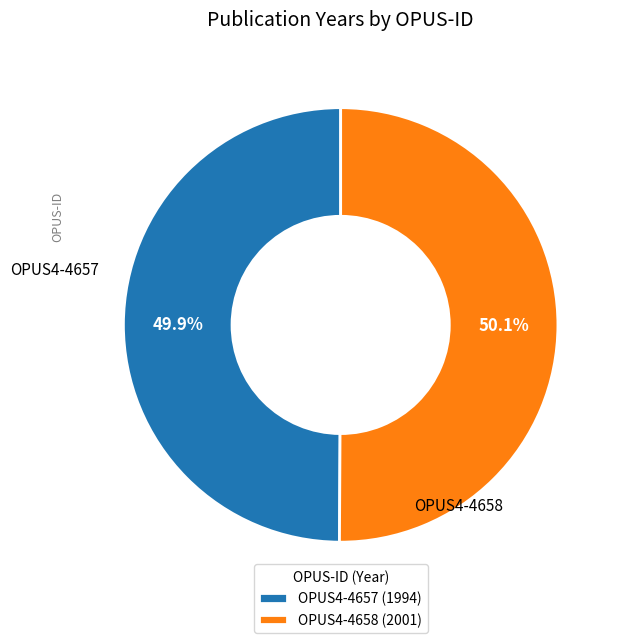

What is the ratio of the value at OPUS4-4657 (1994) to the value at OPUS4-4658 (2001)?

1.0